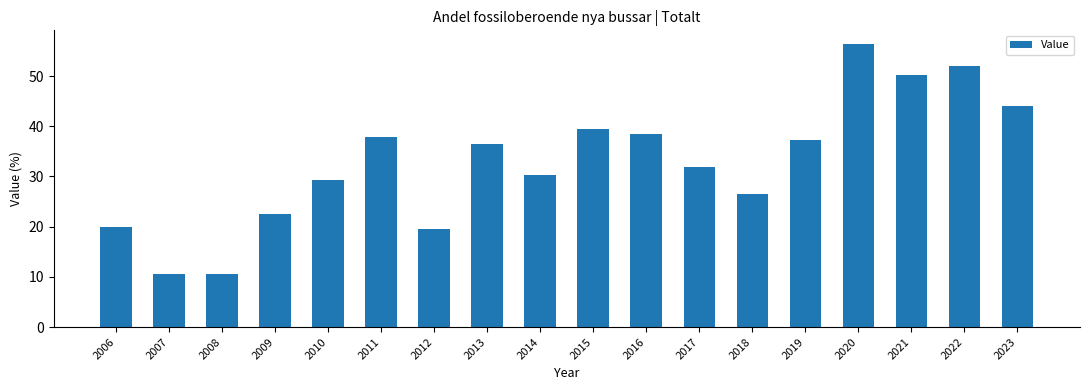

What is the sum of all values?

592.7